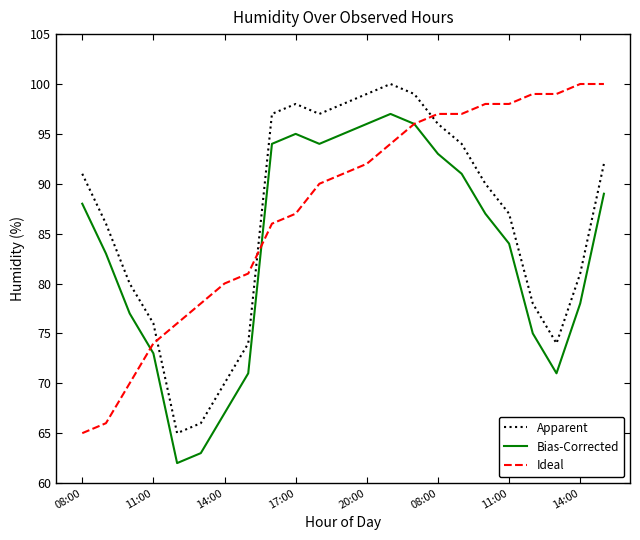

List the series in order of their overall mean, highest first.

Ideal, Apparent, Bias-Corrected